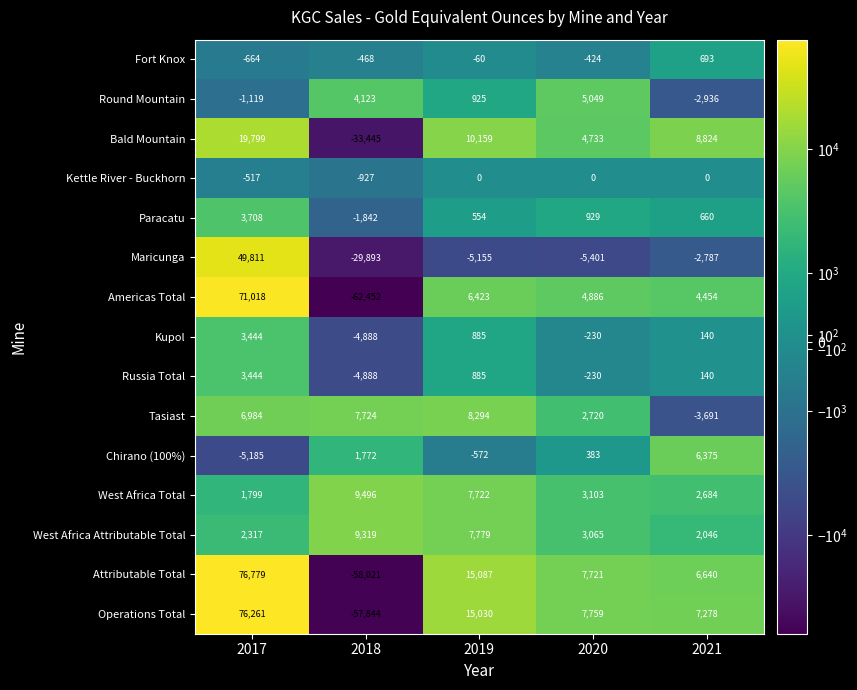

True or false: Attributable Total has a value of 15087 at 2019.

True